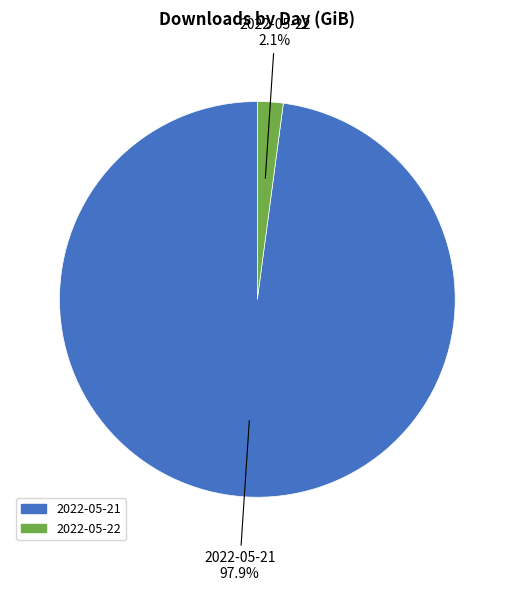

Which category has the biggest portion of the pie?

2022-05-21